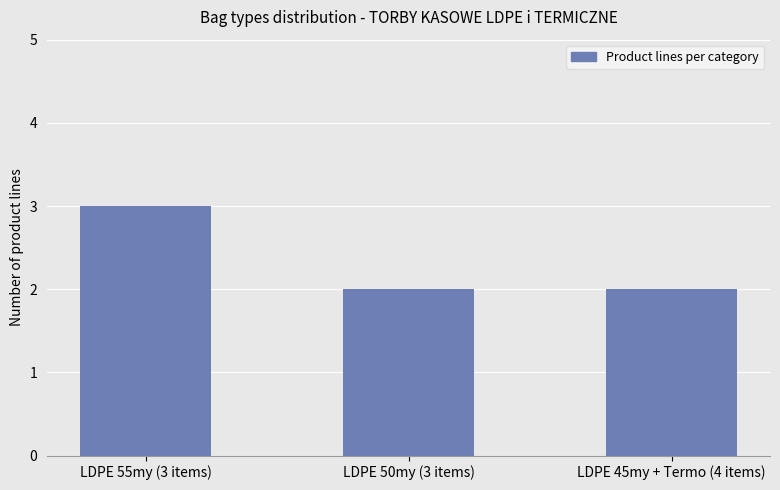

What is the label of the 2nd bar from the right?

LDPE 50my (3 items)